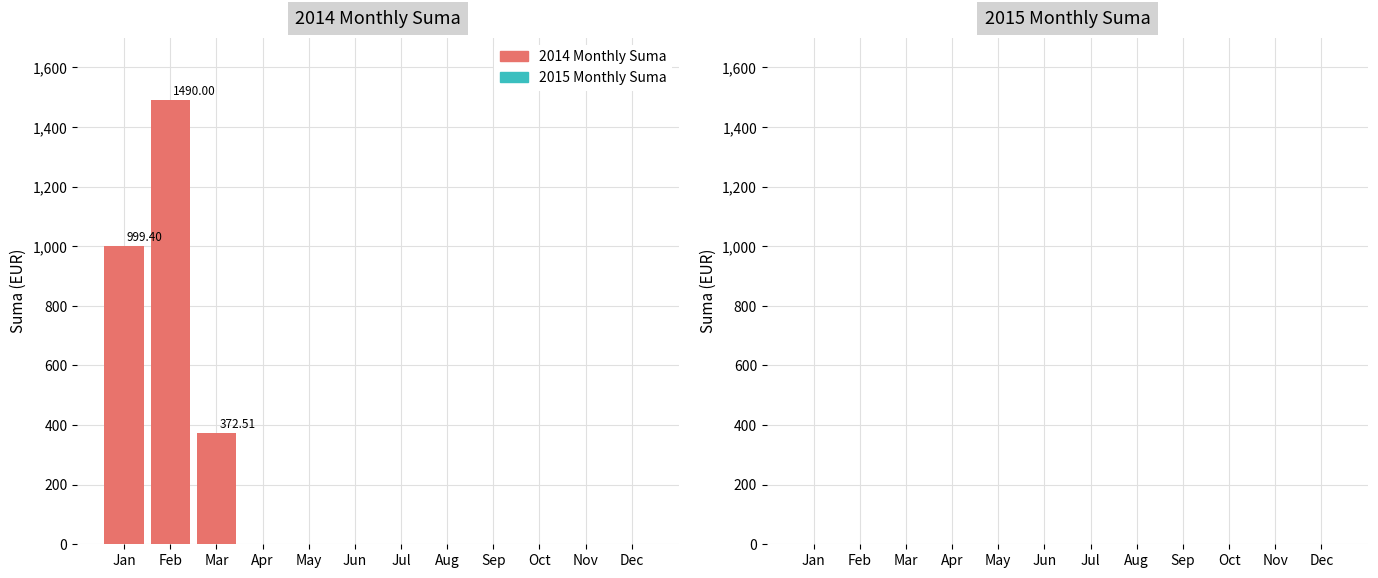

What is the difference between the maximum and minimum values in the 2014 Monthly Suma series?

1490.0